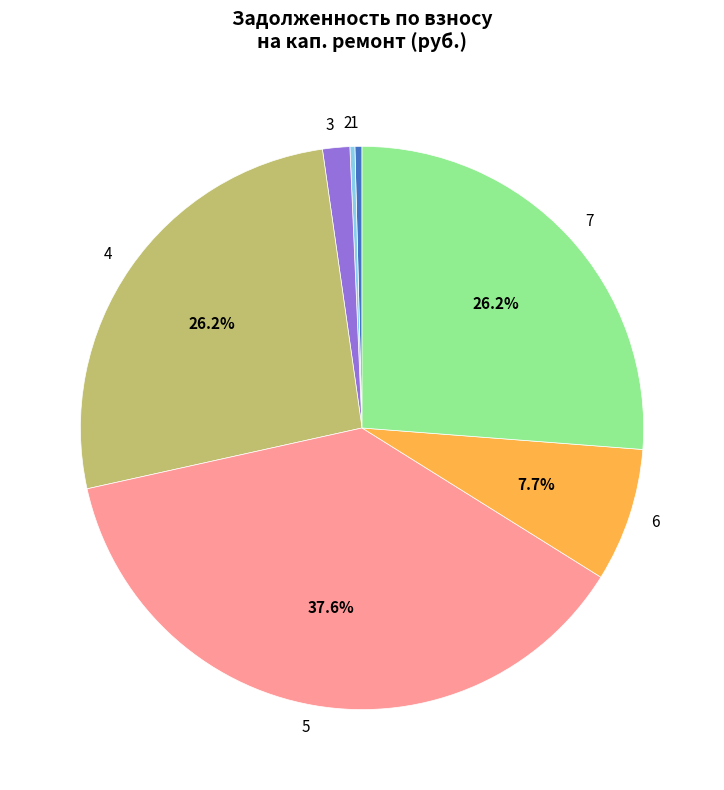

What portion of the pie excludes 4?

73.8%